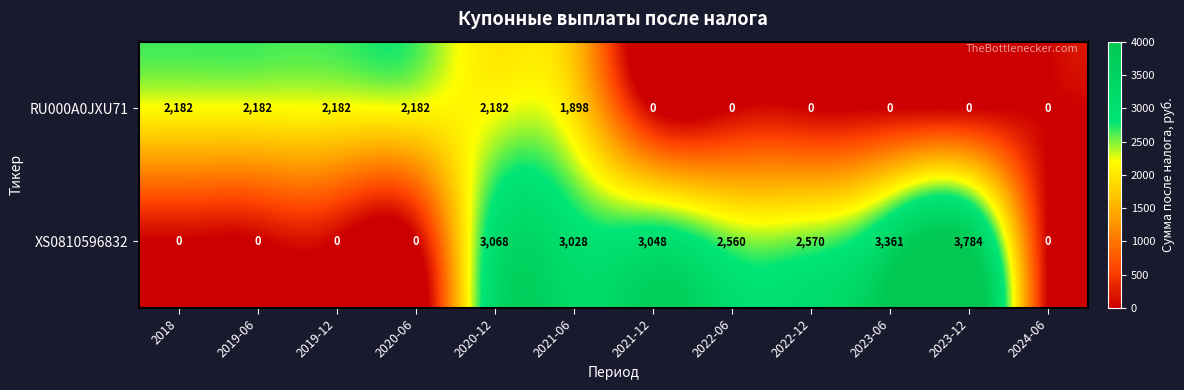

Reading left to right, what are all the values shown in this chart?

RU000A0JXU71: 2018=2182	2019-06=2182	2019-12=2182	2020-06=2182	2020-12=2182	2021-06=1898	2021-12=0	2022-06=0	2022-12=0	2023-06=0	2023-12=0	2024-06=0
XS0810596832: 2018=0	2019-06=0	2019-12=0	2020-06=0	2020-12=3068	2021-06=3028	2021-12=3048	2022-06=2560	2022-12=2570	2023-06=3361	2023-12=3784	2024-06=0